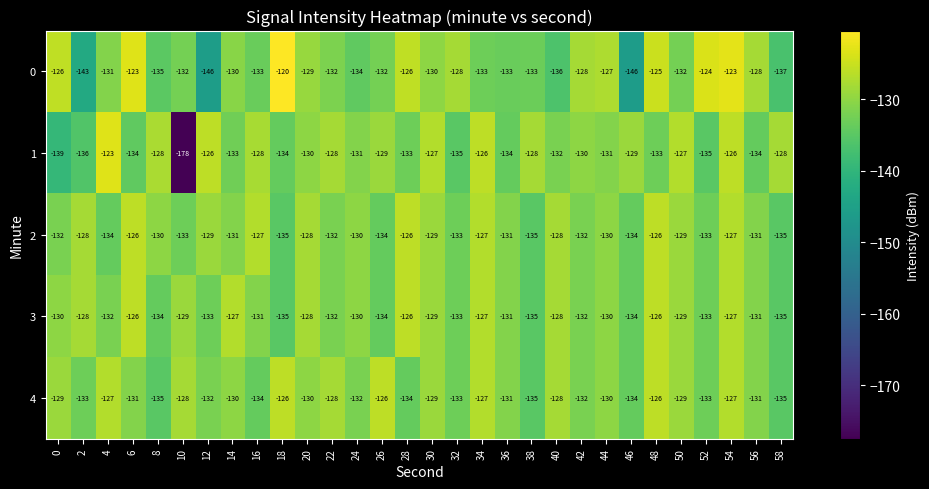

Rank the series at 16 from highest to lowest value.

2, 1, 3, 0, 4